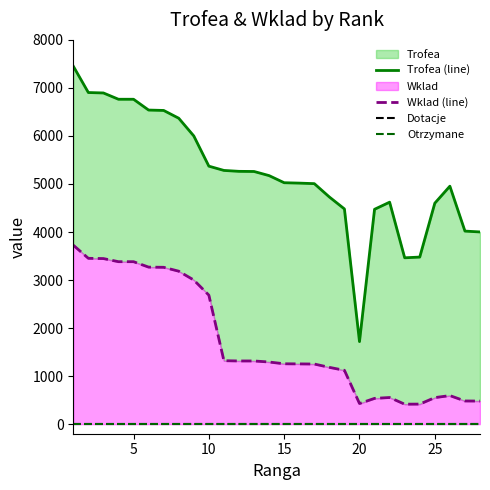

How many lines are shown in the chart?

4